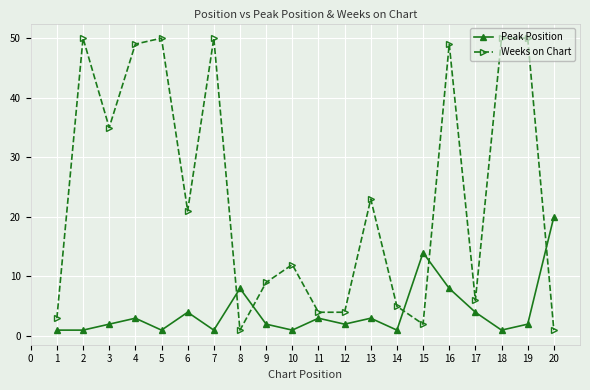

Rank the series by their maximum value, from lowest to highest.

Peak Position, Weeks on Chart